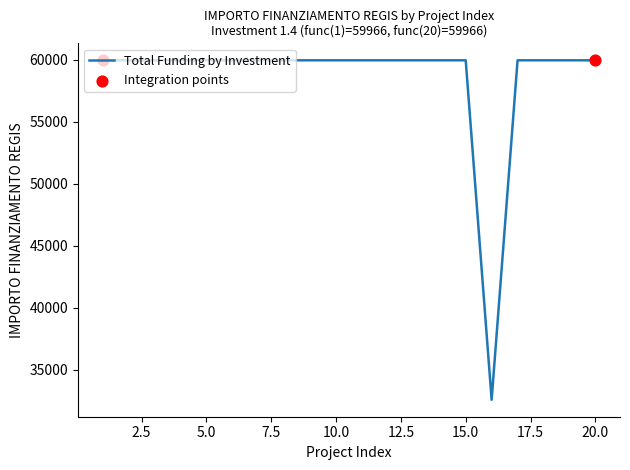

What is the greatest value displayed?

59966